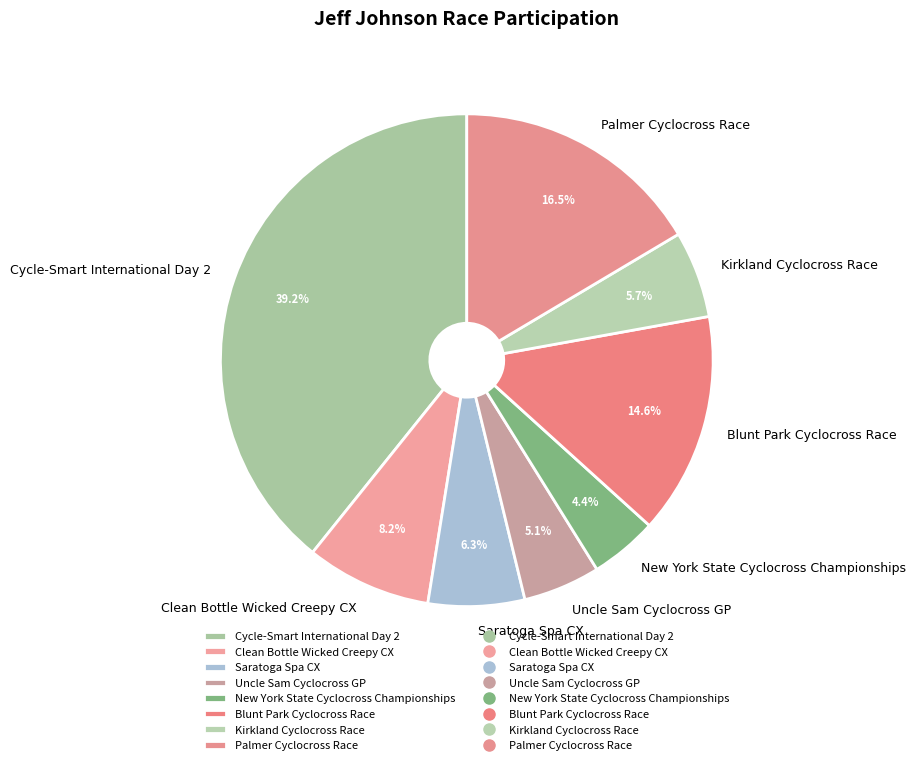

Combined, what portion of the pie is Uncle Sam Cyclocross GP and Cycle-Smart International Day 2?

44.3%